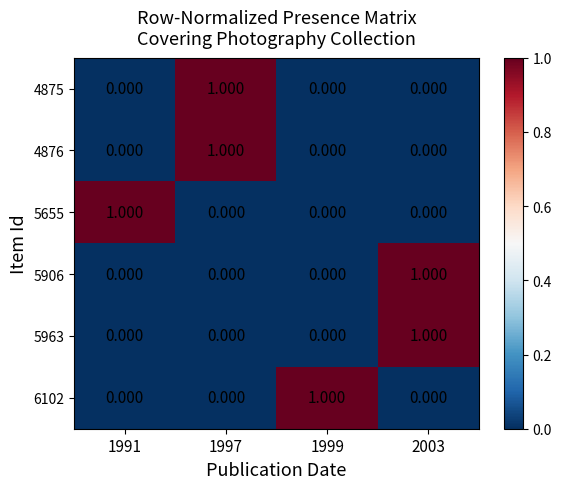

Is the value of 5963 at 1999 greater than the value of 5655 at 1991?

No